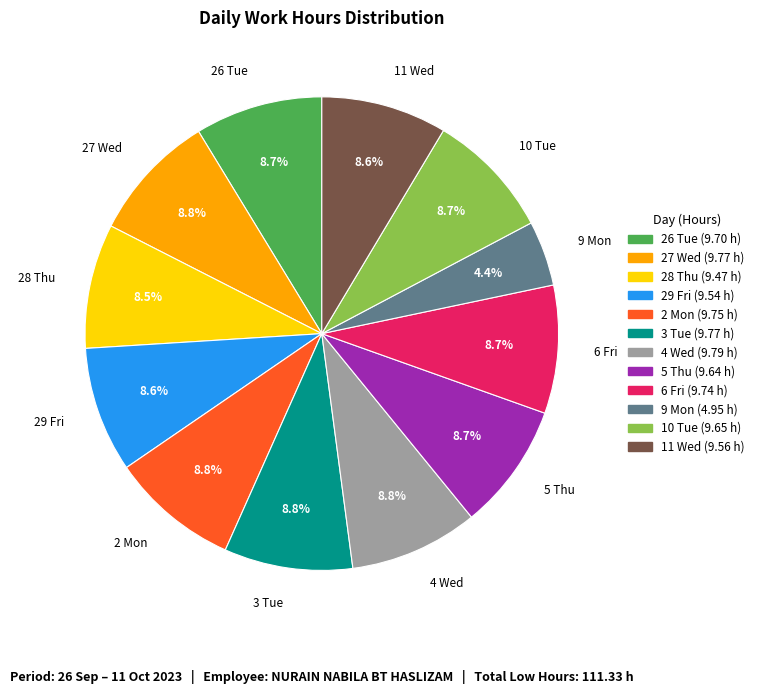

How many slices are in this pie chart?

12